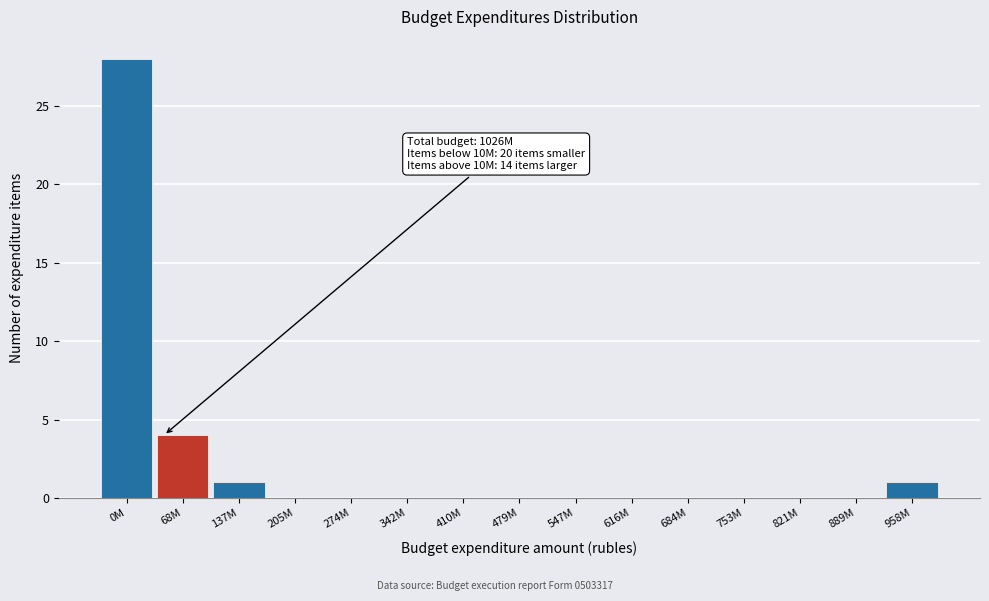

Reading left to right, extract all data points from this chart.

0M=28	68M=4	137M=1	205M=0	274M=0	342M=0	410M=0	479M=0	547M=0	616M=0	684M=0	753M=0	821M=0	889M=0	958M=1